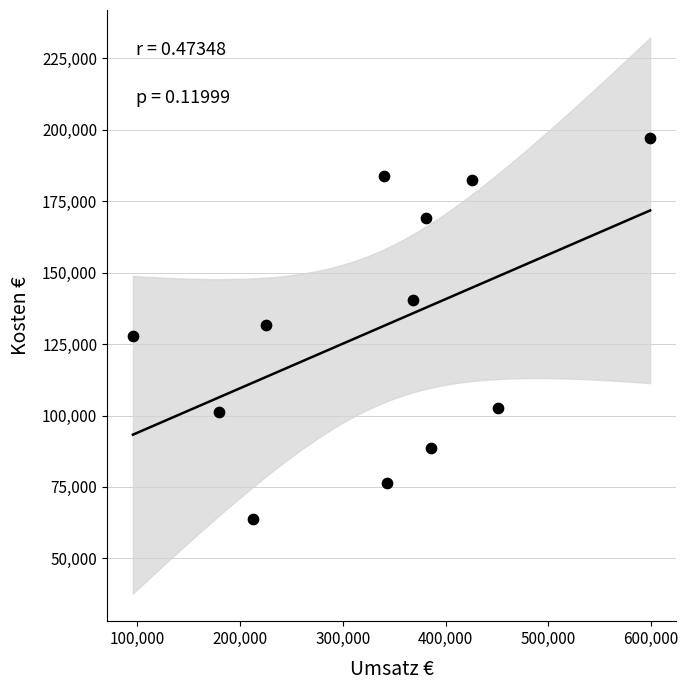

What is the average Y value?

130439